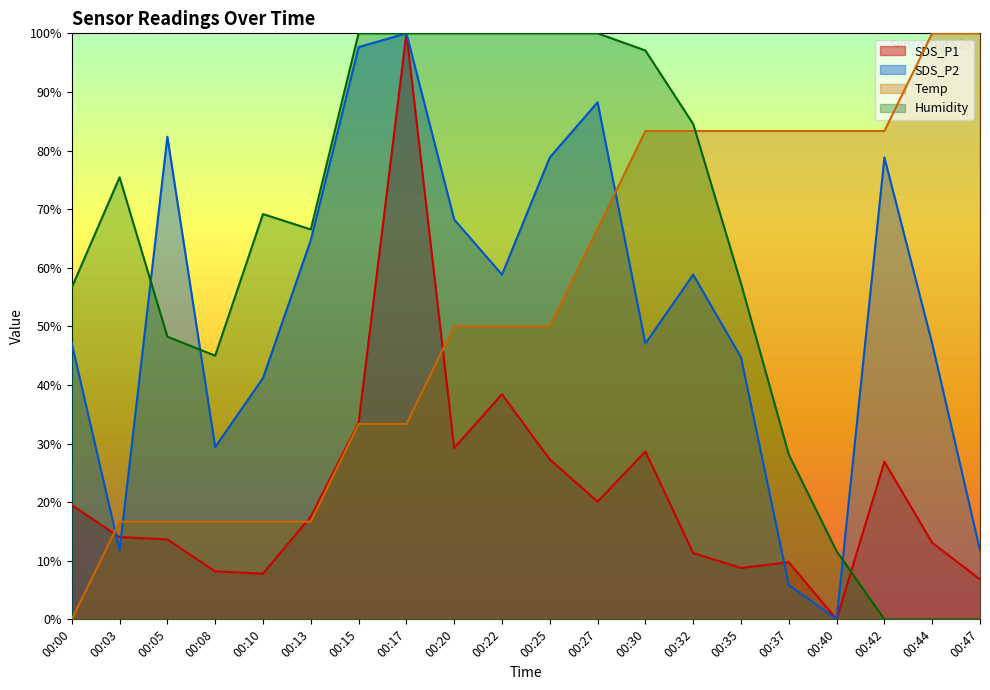

True or false: SDS_P1 has a value of 11.6 at 00:00.

False